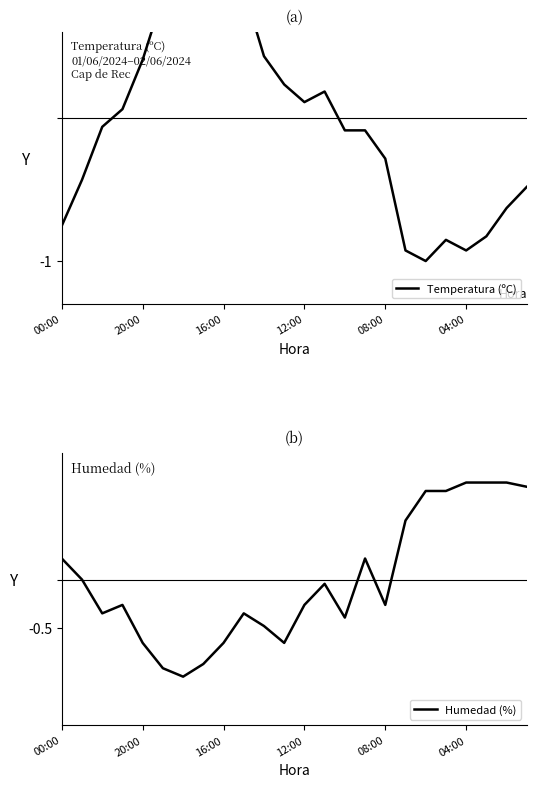

What is the minimum value shown in the chart?

-1.0